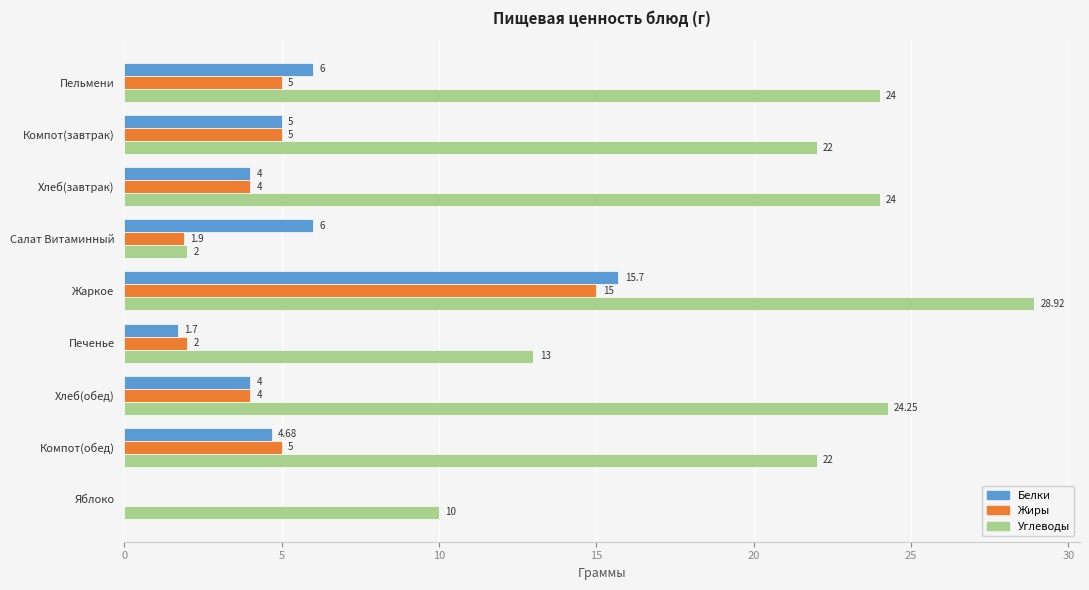

At which label is Углеводы closest to 15?

Печенье